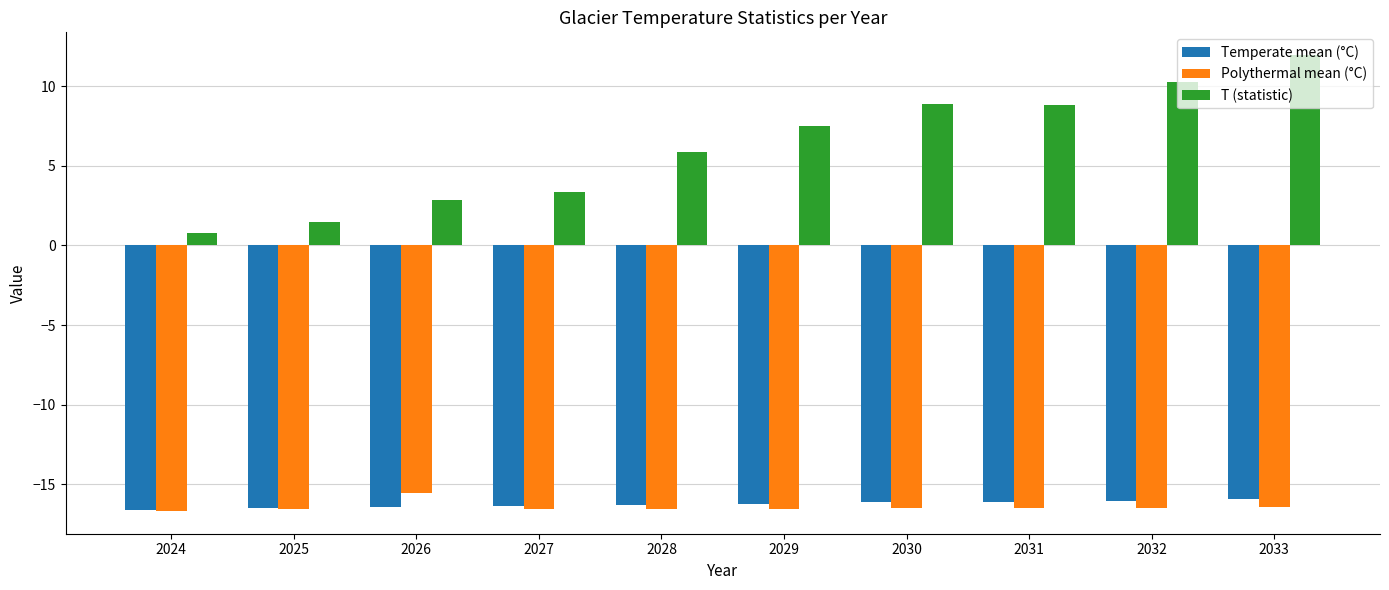

What is the lowest value of the Temperate mean (°C) series?

-16.6